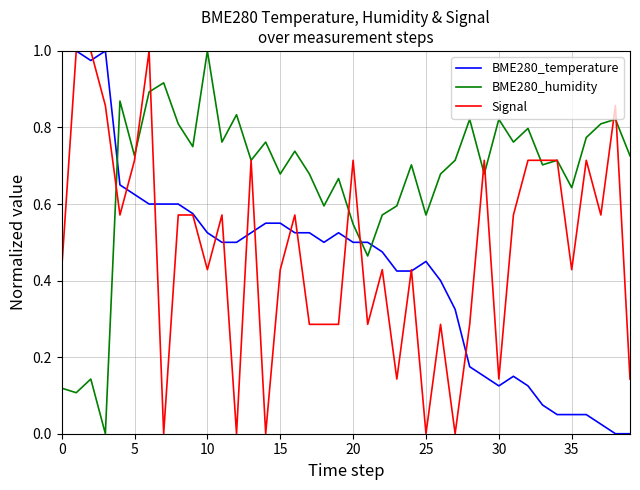

True or false: BME280_temperature and Signal cross at least once.

True